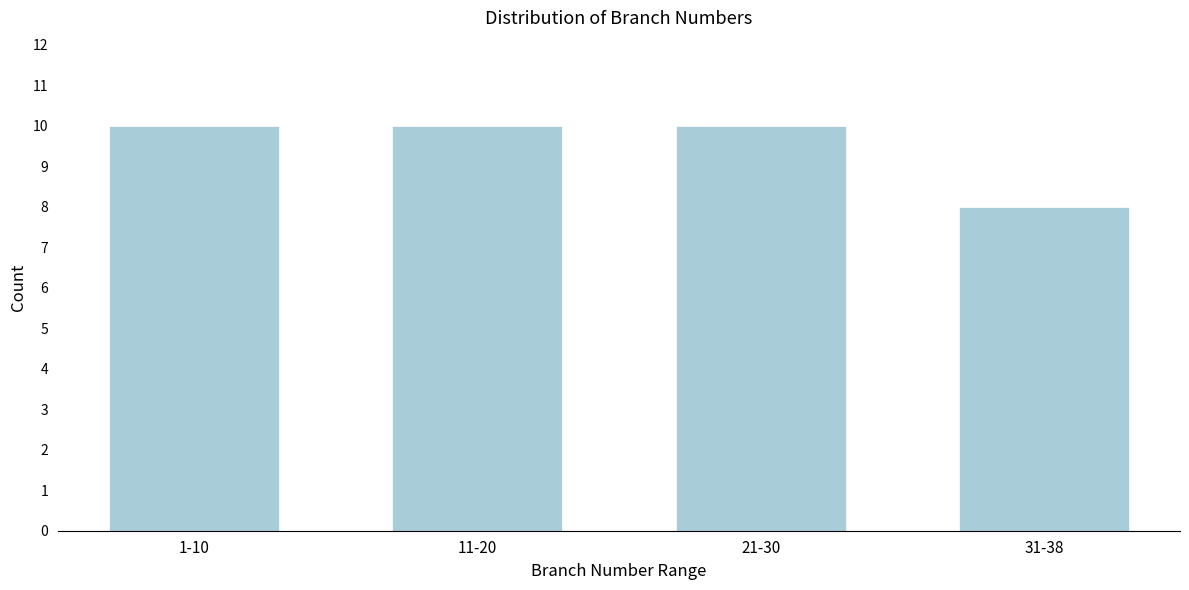

Reading left to right, list all the values displayed in this chart.

1-10=10	11-20=10	21-30=10	31-38=8